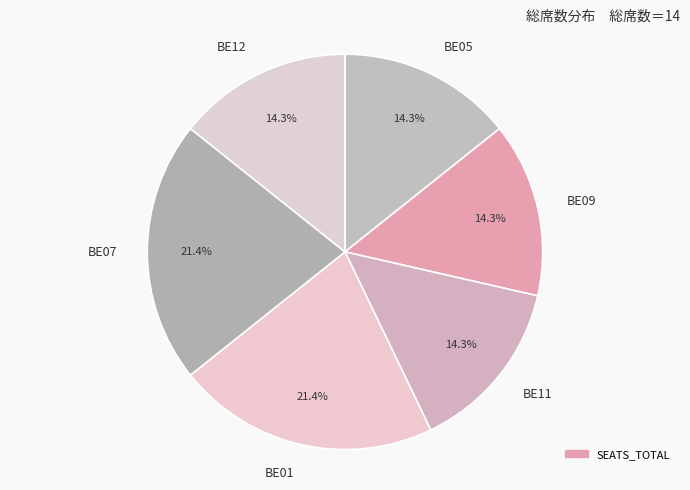

Which has a higher value, BE07 or BE05?

BE07